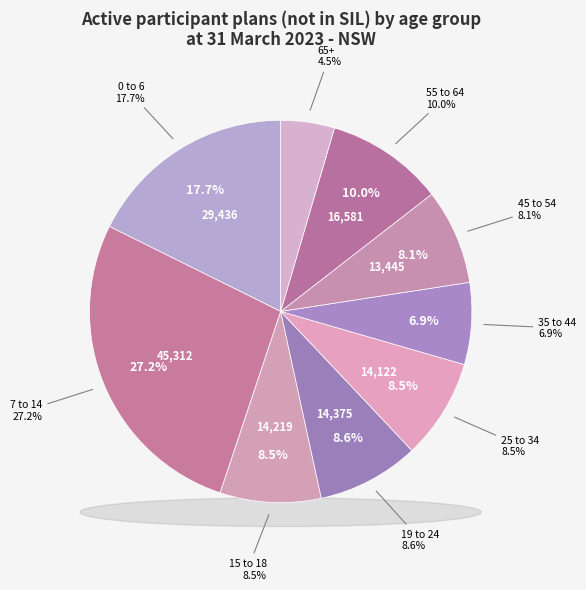

What percentage is the 19 to 24 slice, to the nearest percent?

9%